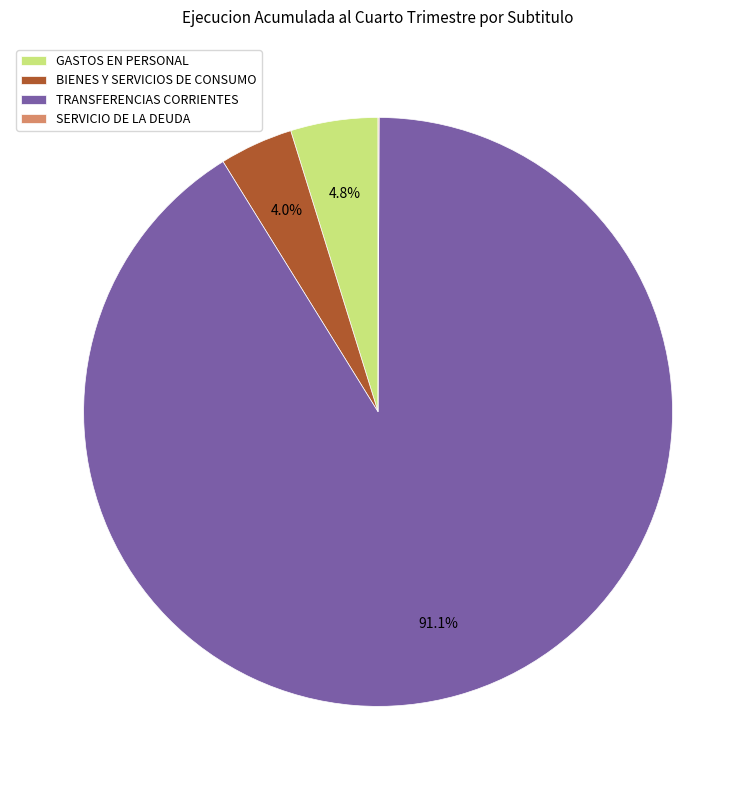

Which slice is the largest?

TRANSFERENCIAS CORRIENTES